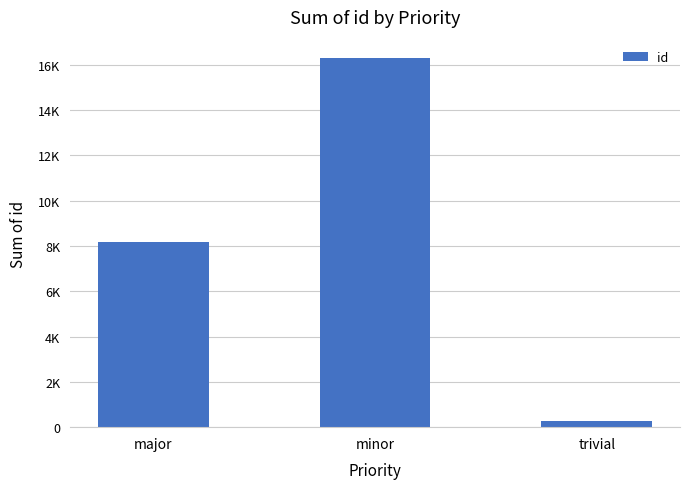

The value at minor is 23833. True or false?

False